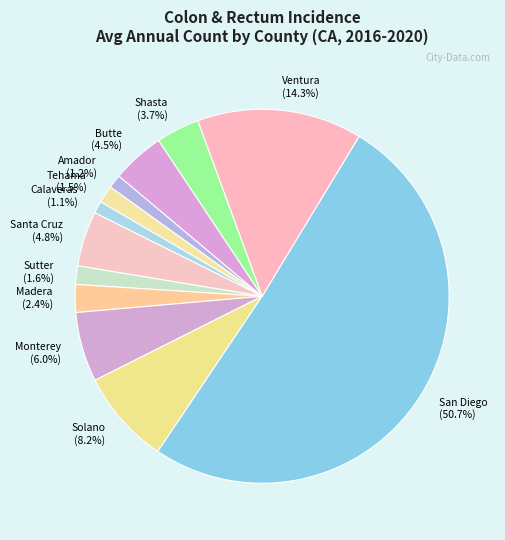

What is the largest slice in the pie chart?

San Diego